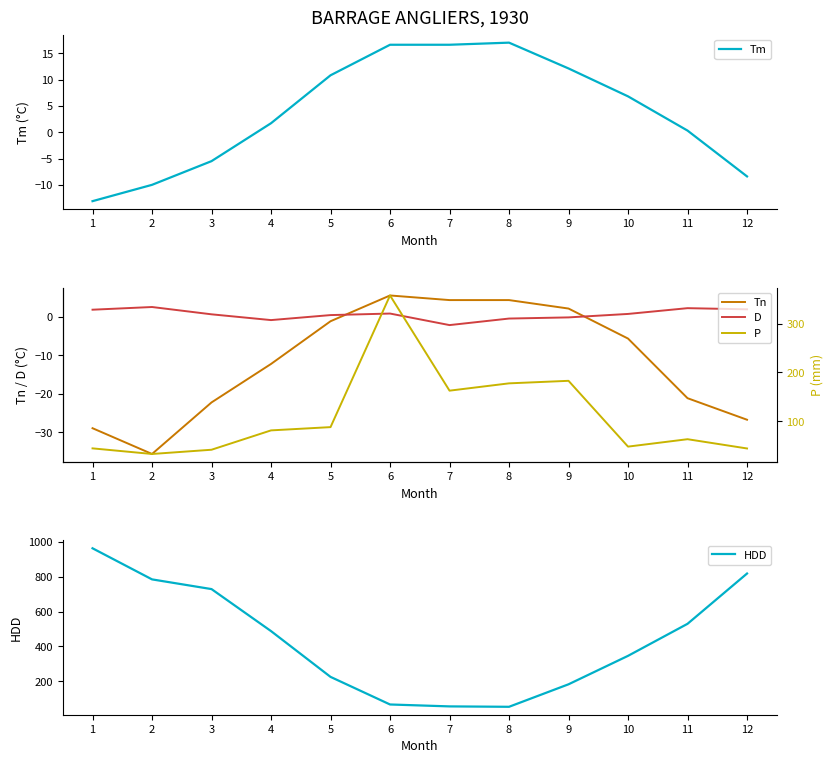

What is the difference between the maximum and minimum values in the Tn series?

41.2